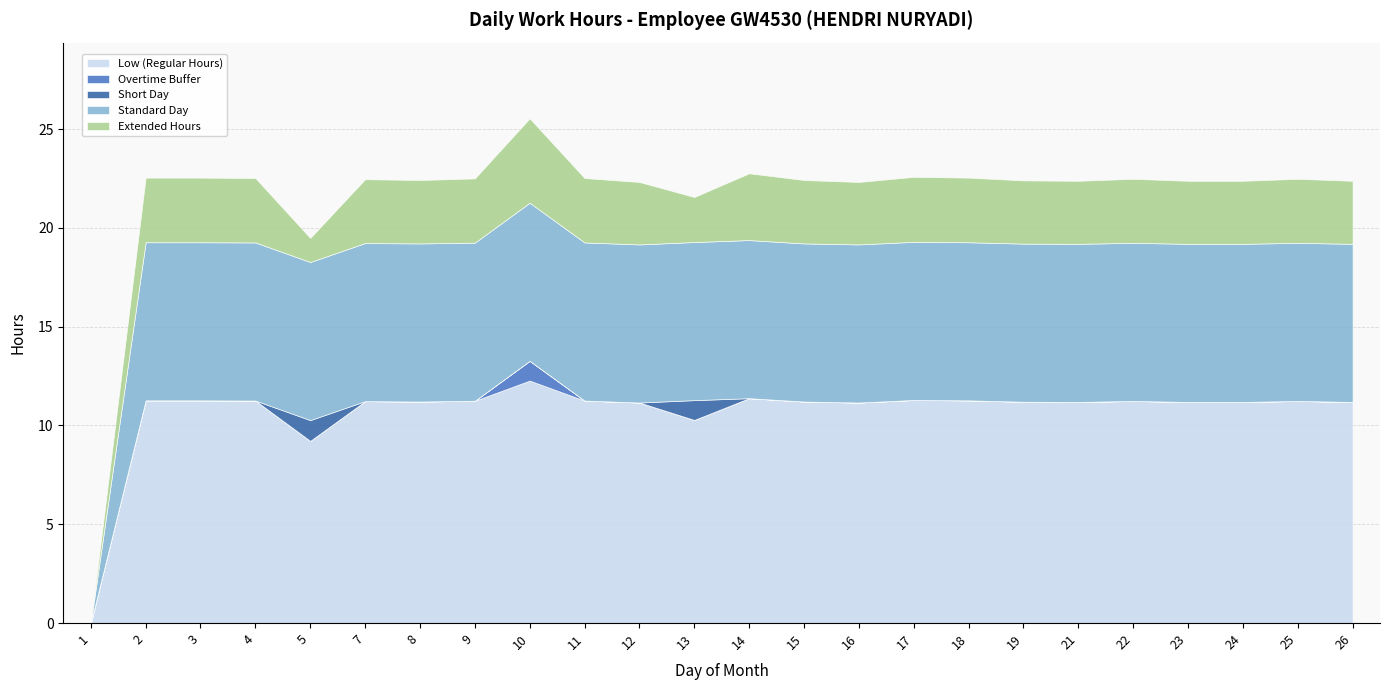

How many values in the Short Day series exceed 0?

2